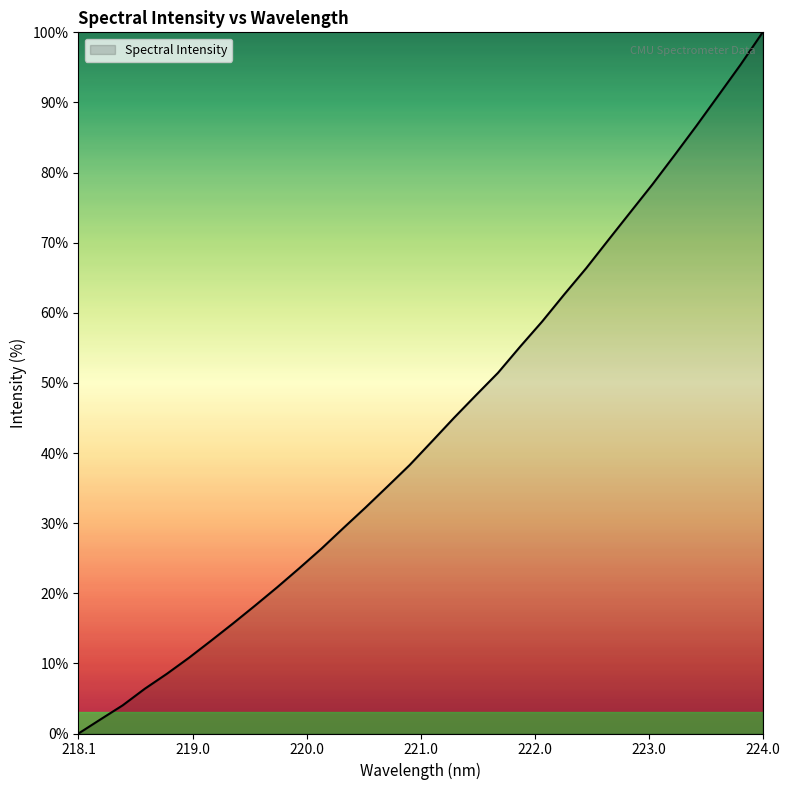

What is the maximum value shown in the chart?

100.0